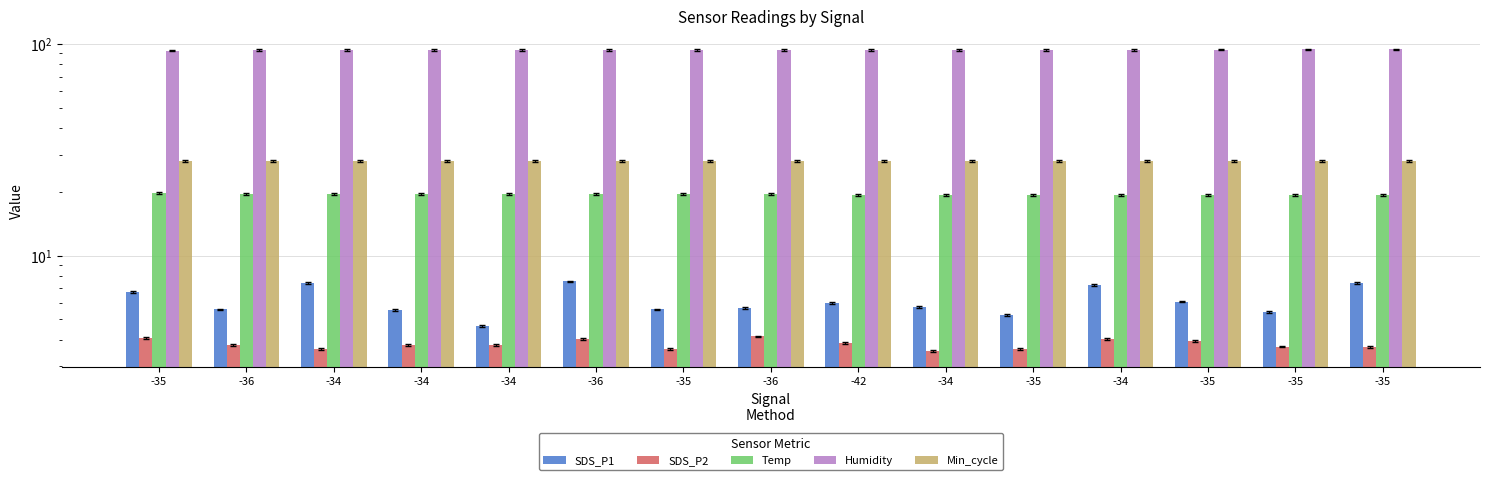

Does the chart contain any negative values?

No